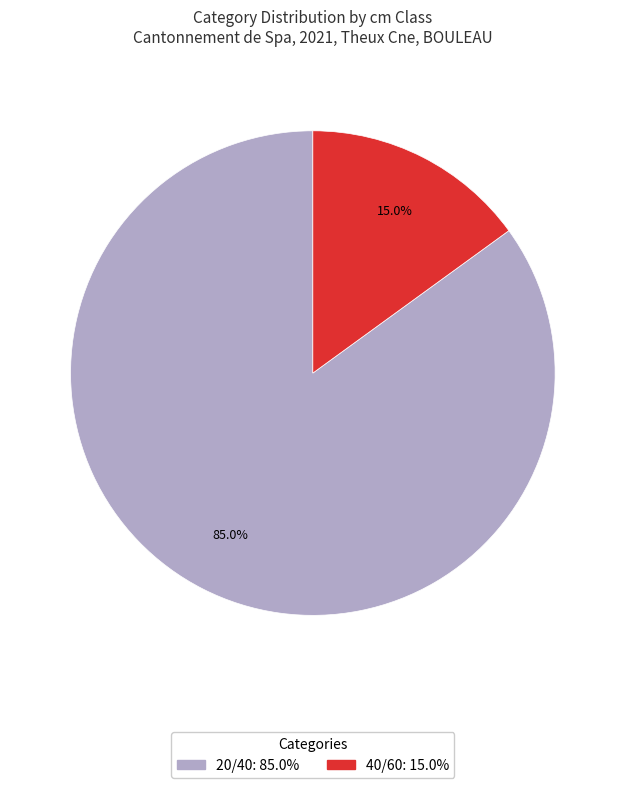

To the nearest percent, what is the combined percentage of 40/60 and 20/40?

100%